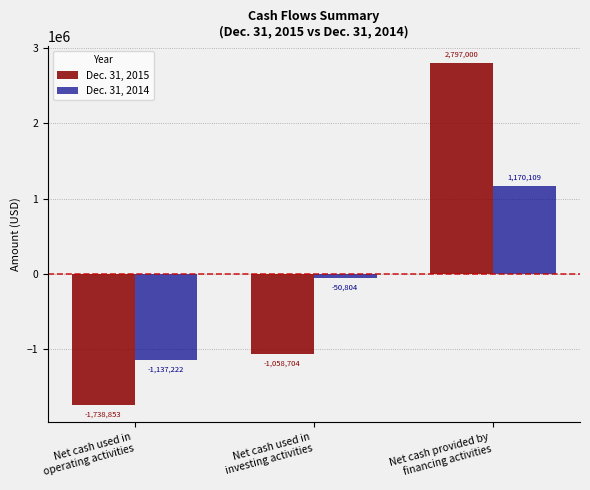

How many groups of bars are there?

3